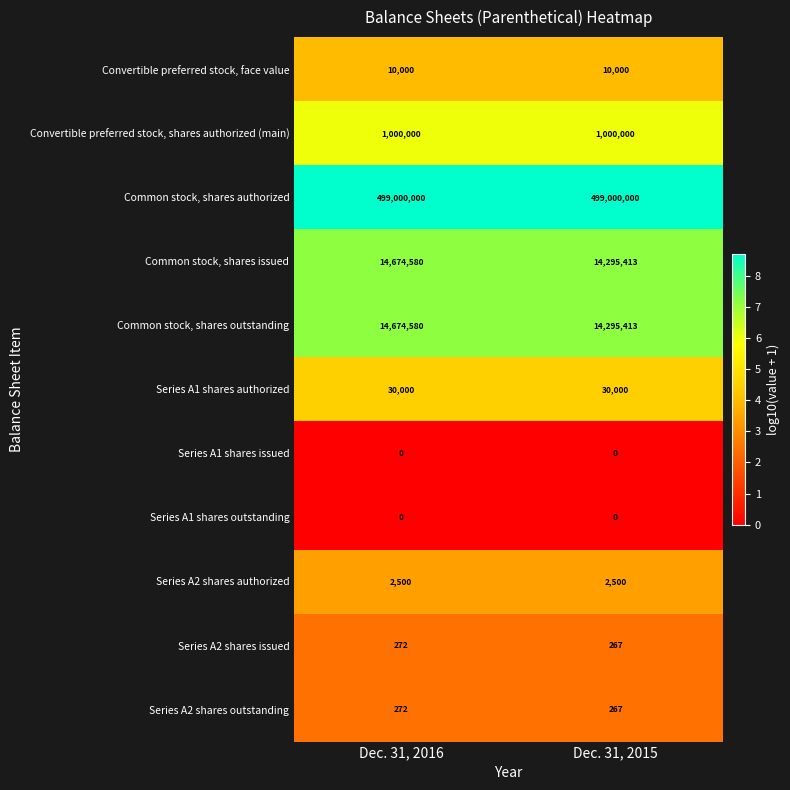

Reading right to left, what are all the values shown in this chart?

Convertible preferred stock, face value: Dec. 31, 2015=10000	Dec. 31, 2016=10000
Convertible preferred stock, shares authorized (main): Dec. 31, 2015=1000000	Dec. 31, 2016=1000000
Common stock, shares authorized: Dec. 31, 2015=499000000	Dec. 31, 2016=499000000
Common stock, shares issued: Dec. 31, 2015=14295413	Dec. 31, 2016=14674580
Common stock, shares outstanding: Dec. 31, 2015=14295413	Dec. 31, 2016=14674580
Series A1 shares authorized: Dec. 31, 2015=30000	Dec. 31, 2016=30000
Series A1 shares issued: Dec. 31, 2015=0	Dec. 31, 2016=0
Series A1 shares outstanding: Dec. 31, 2015=0	Dec. 31, 2016=0
Series A2 shares authorized: Dec. 31, 2015=2500	Dec. 31, 2016=2500
Series A2 shares issued: Dec. 31, 2015=267	Dec. 31, 2016=272
Series A2 shares outstanding: Dec. 31, 2015=267	Dec. 31, 2016=272